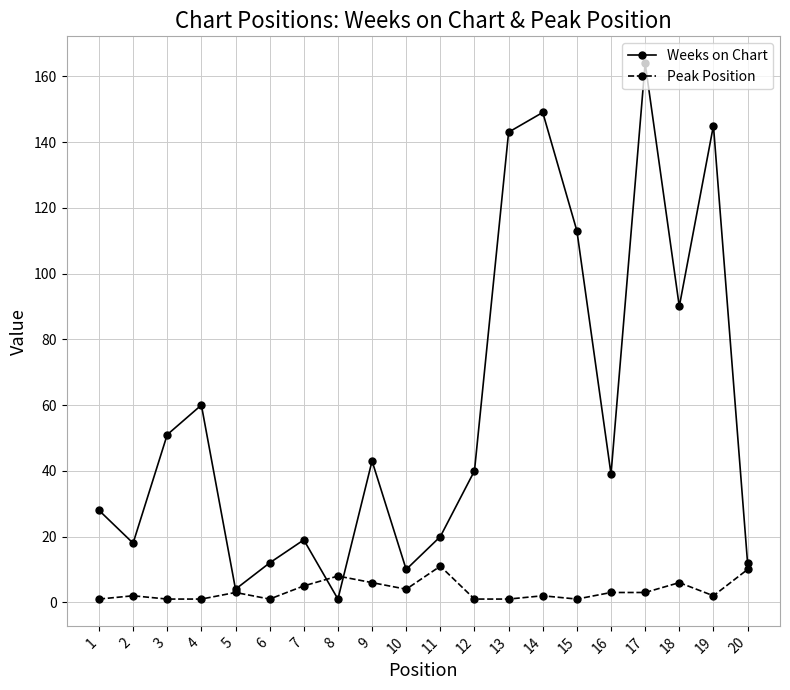

What is the sum of all Peak Position values?

72